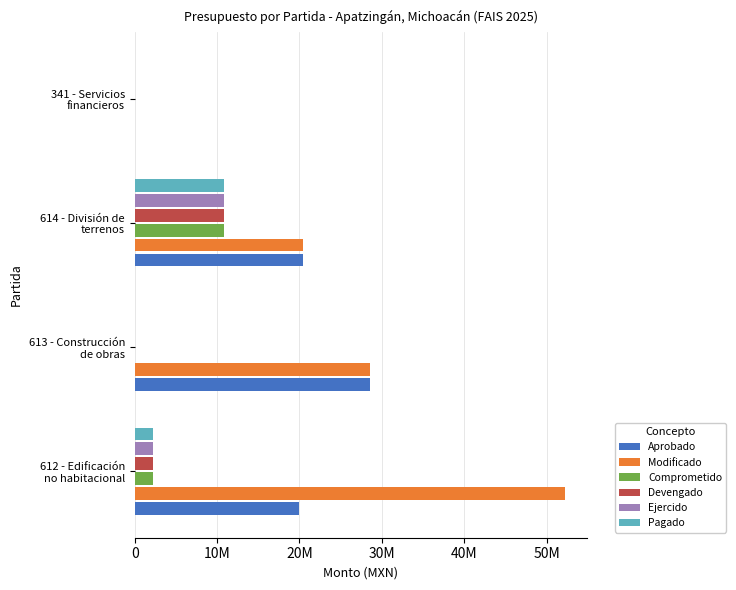

Which series has the largest range (max minus min)?

Modificado